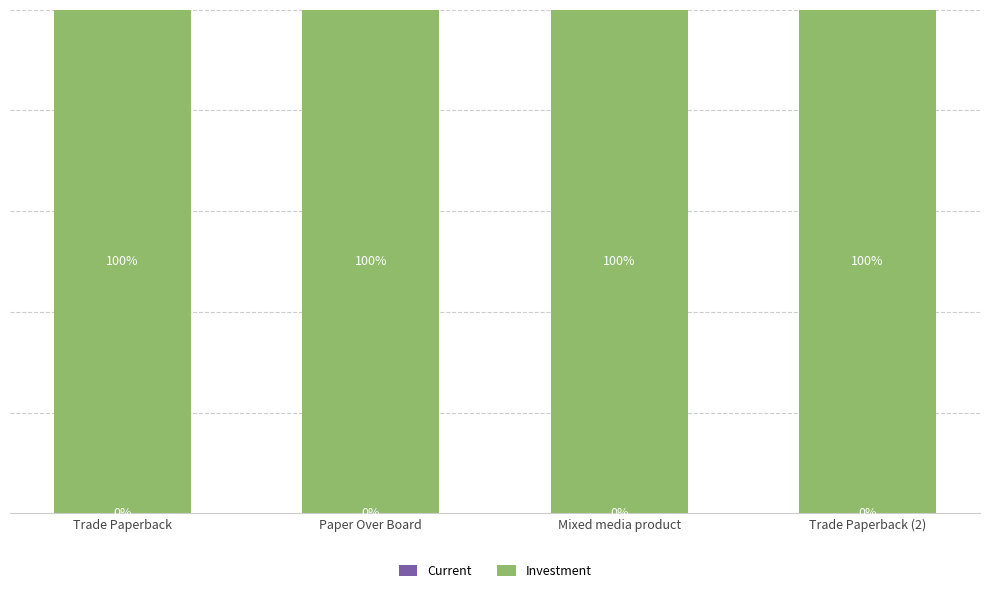

What position from the left is Trade Paperback (2)?

4